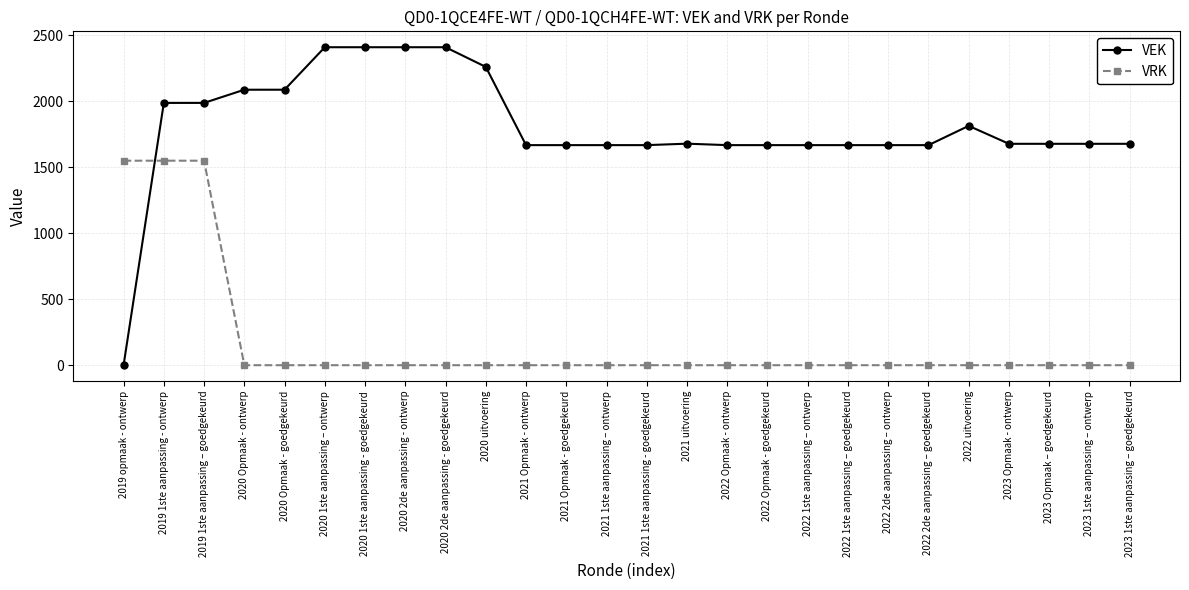

What is the sum of the VEK values at 2020 Opmaak - ontwerp and 2021 Opmaak - goedgekeurd?

3756